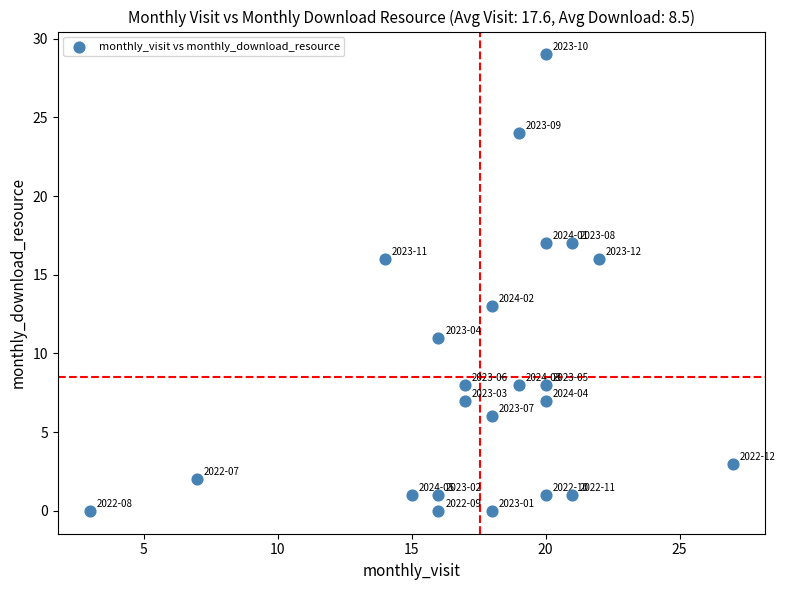

What is the range of Y values (max minus min)?

29